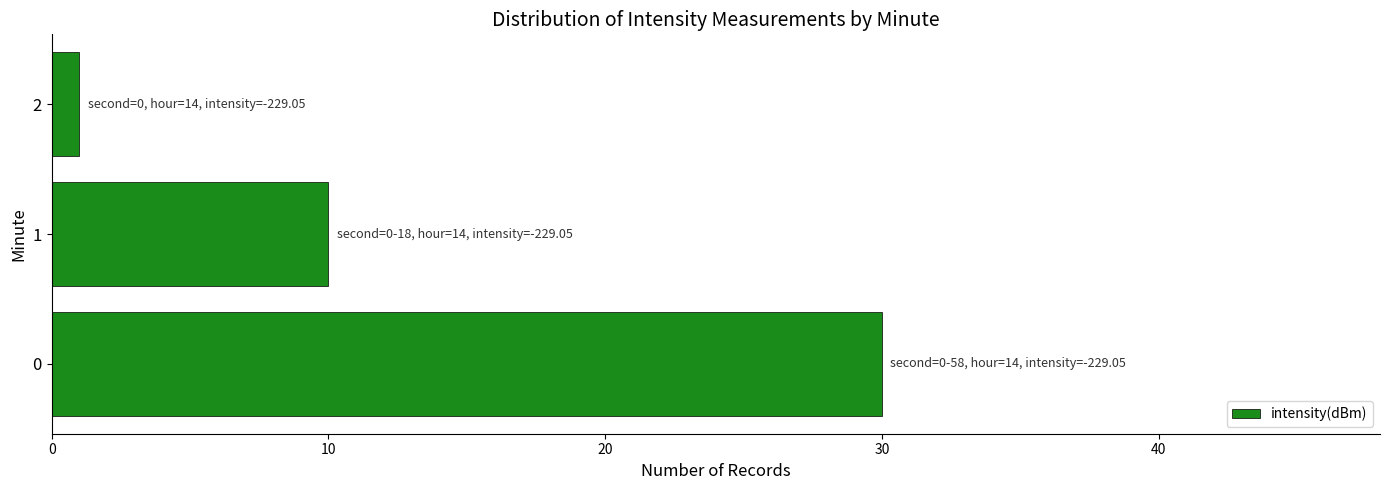

Reading bottom to top, extract all data points from this chart.

30	10	1